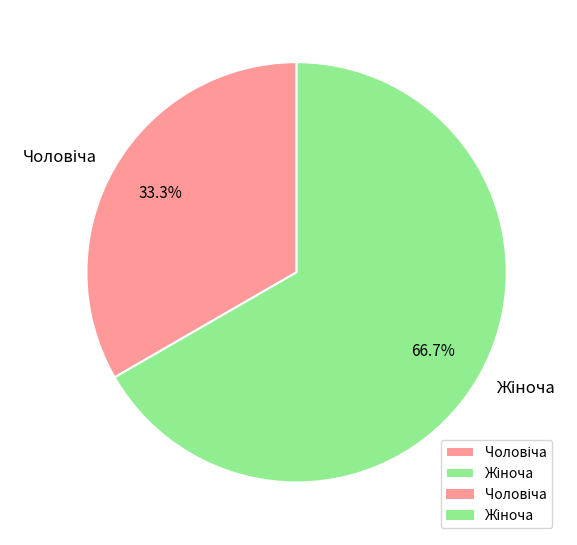

Is there any slice that represents more than half of the pie?

Yes